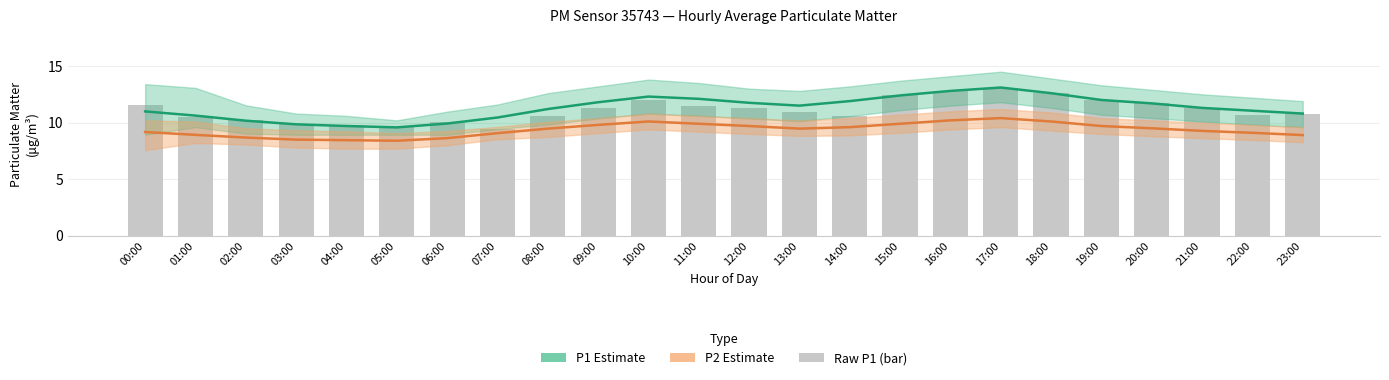

Which series has the widest spread of values?

Raw P1